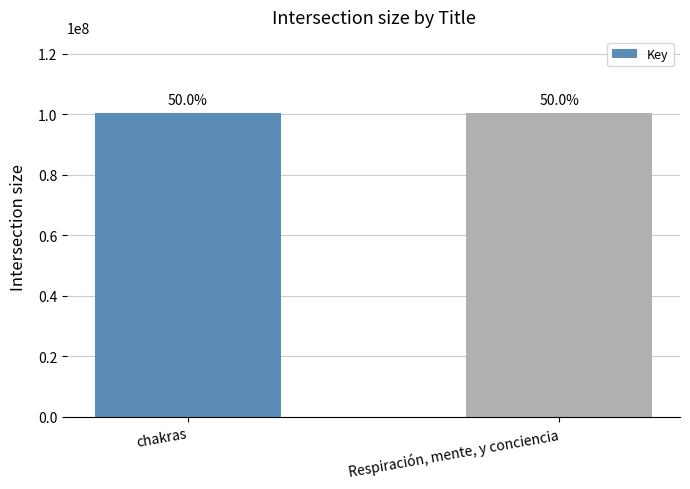

What is the difference between the values at Respiración, mente, y conciencia and chakras?

820